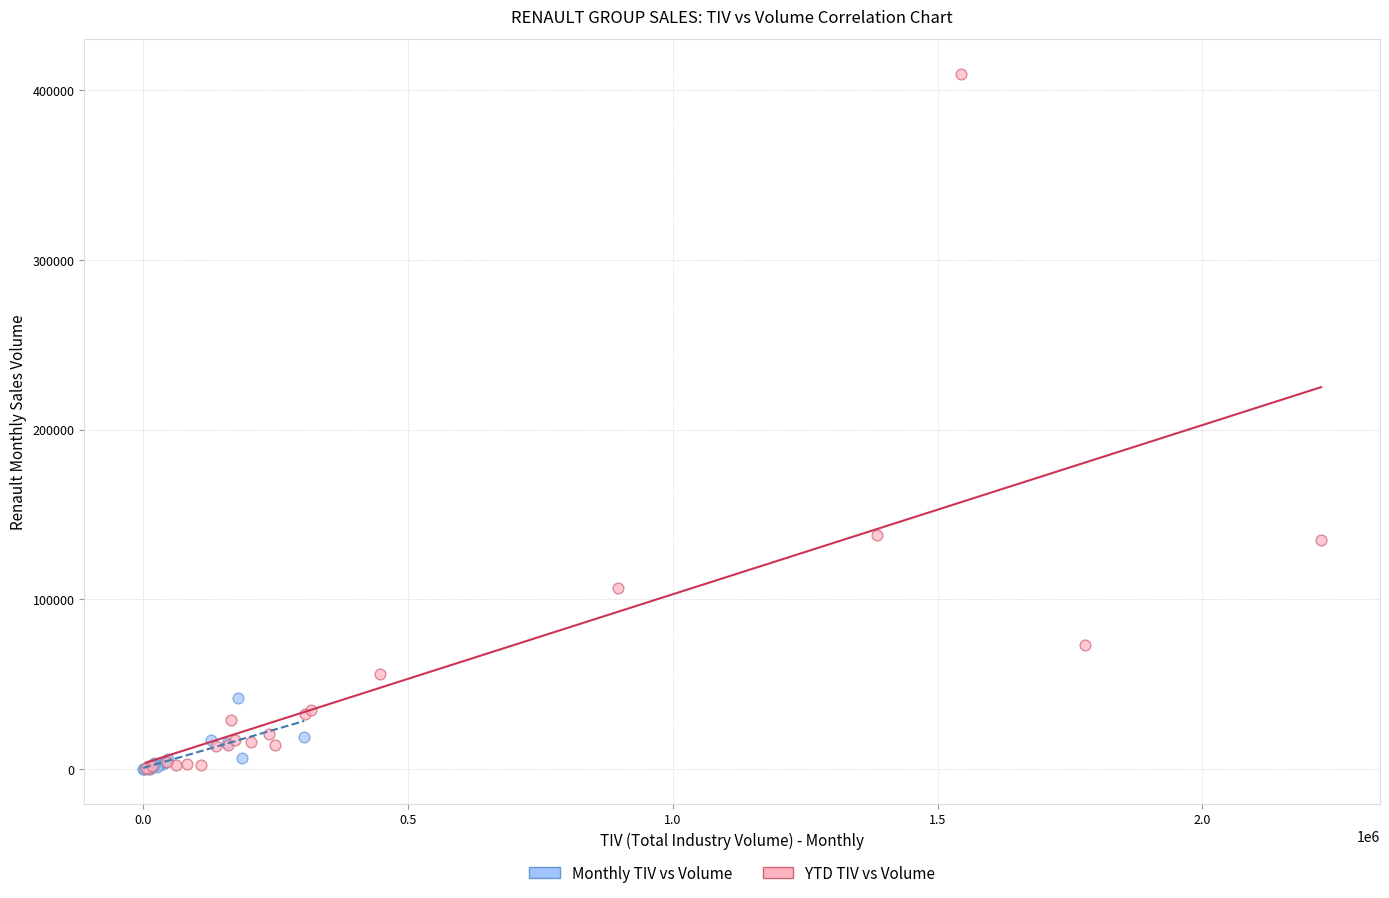

Which series reaches the maximum Y coordinate?

YTD TIV vs Volume